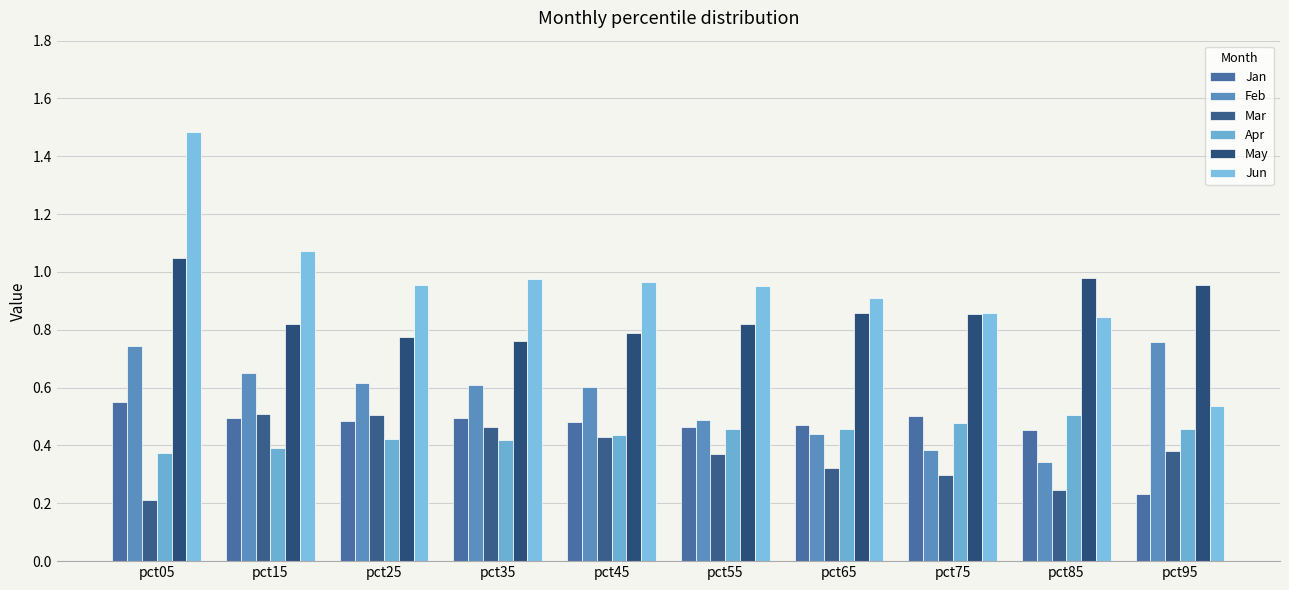

At which category does the chart reach its minimum across all series?

pct05